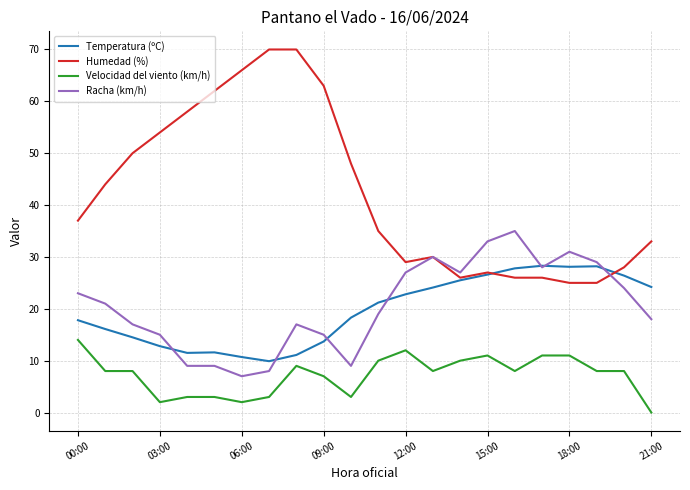

Which series has the widest spread of values?

Humedad (%)